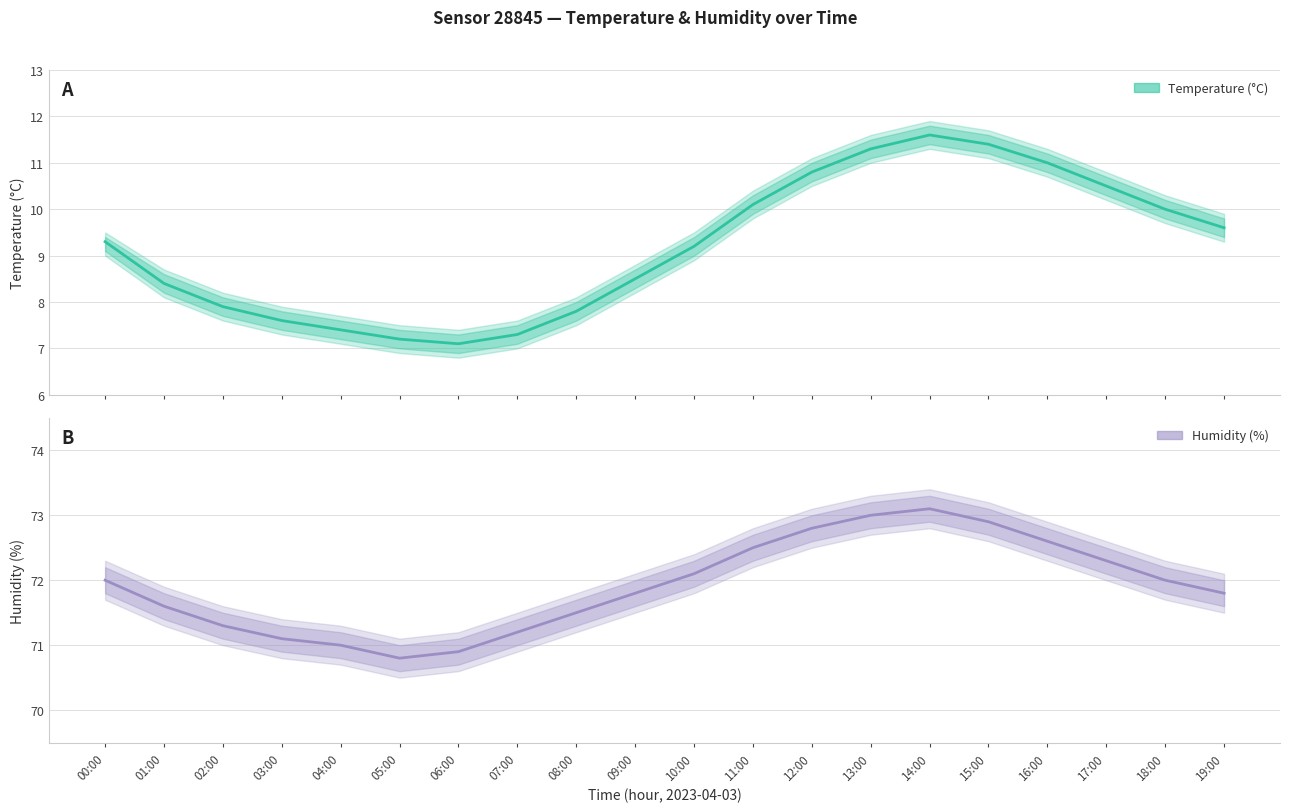

What is the average value of the Temperature (°C) series?

9.2